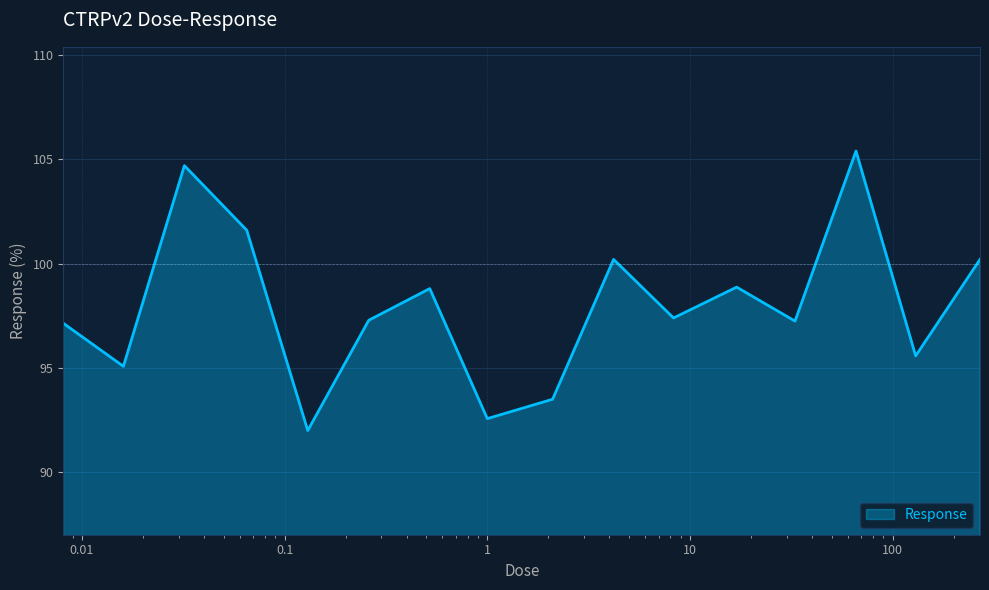

What is the difference between the maximum and minimum values?

13.4